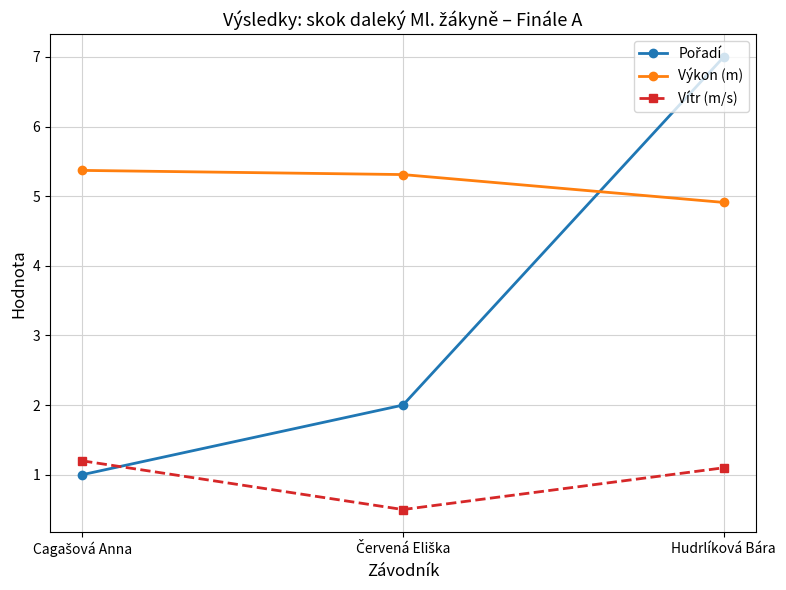

Count the Výkon (m) values in the range 4 to 5.

1